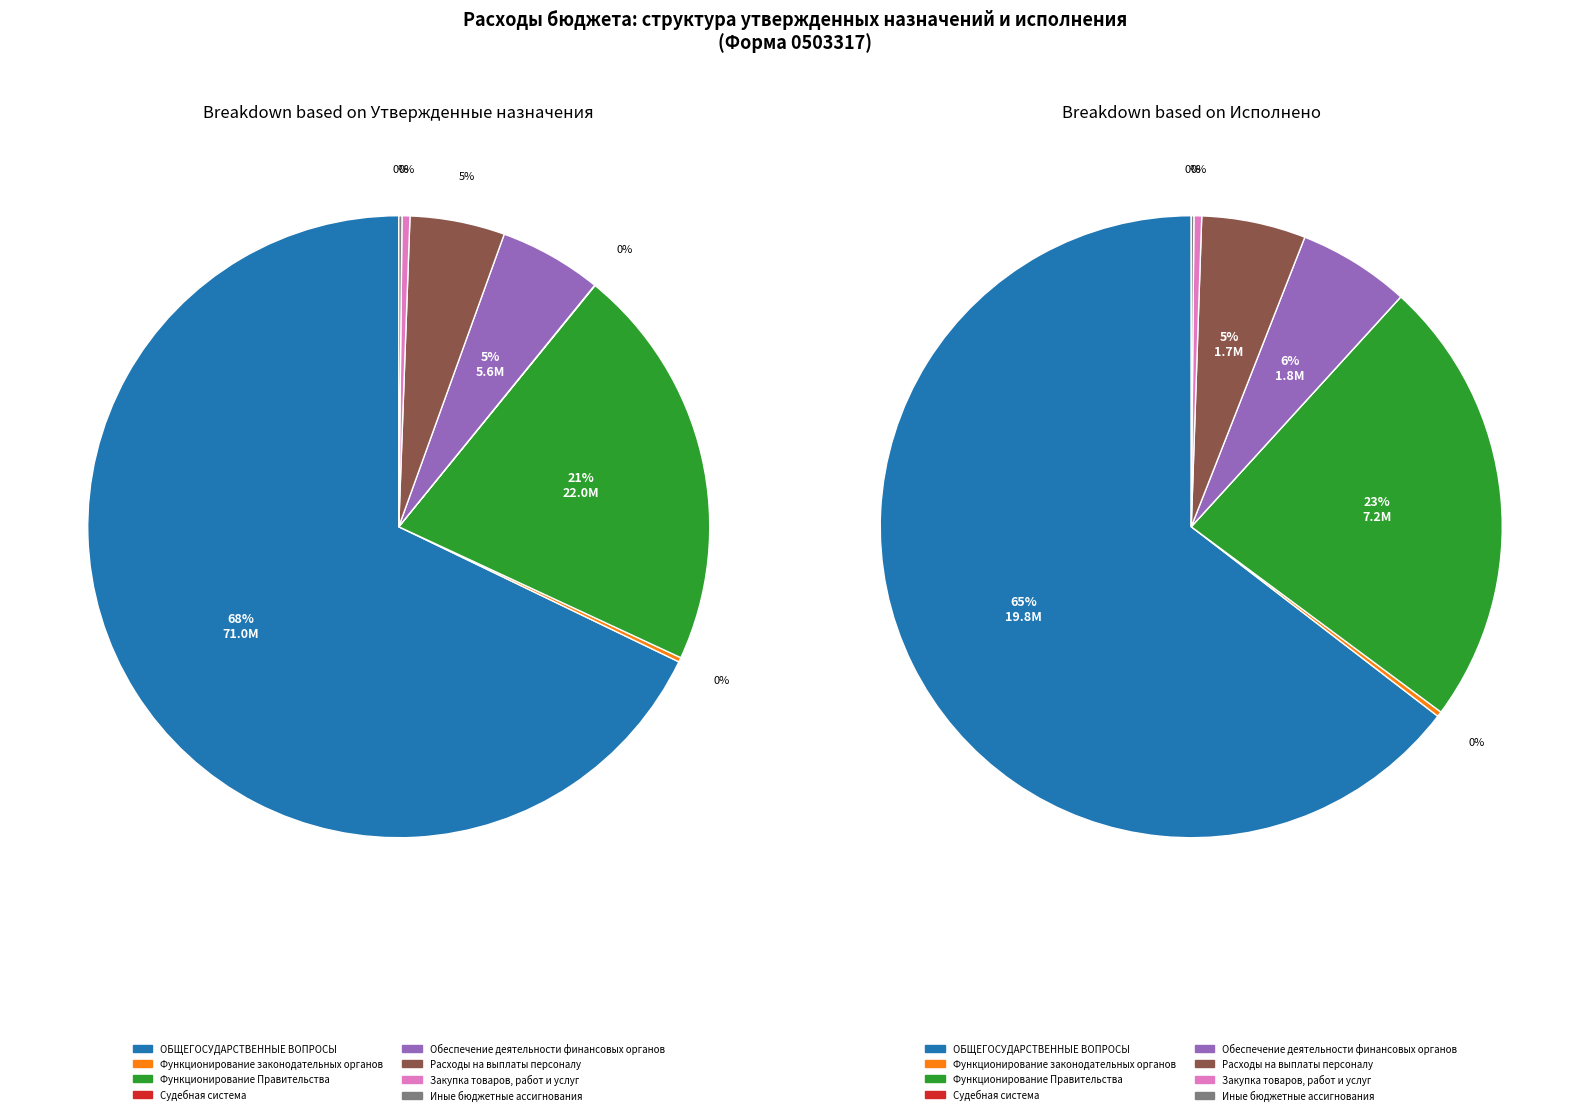

What is the ratio of the value at Обеспечение деятельности финансовых органов to the value at ОБЩЕГОСУДАРСТВЕННЫЕ ВОПРОСЫ?

0.1